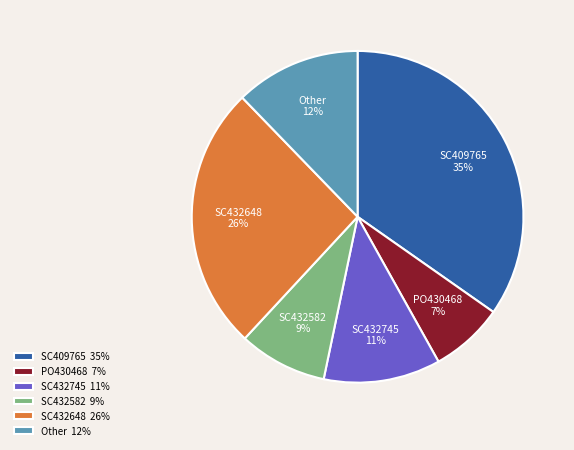

To the nearest percent, what is the average slice percentage?

17%